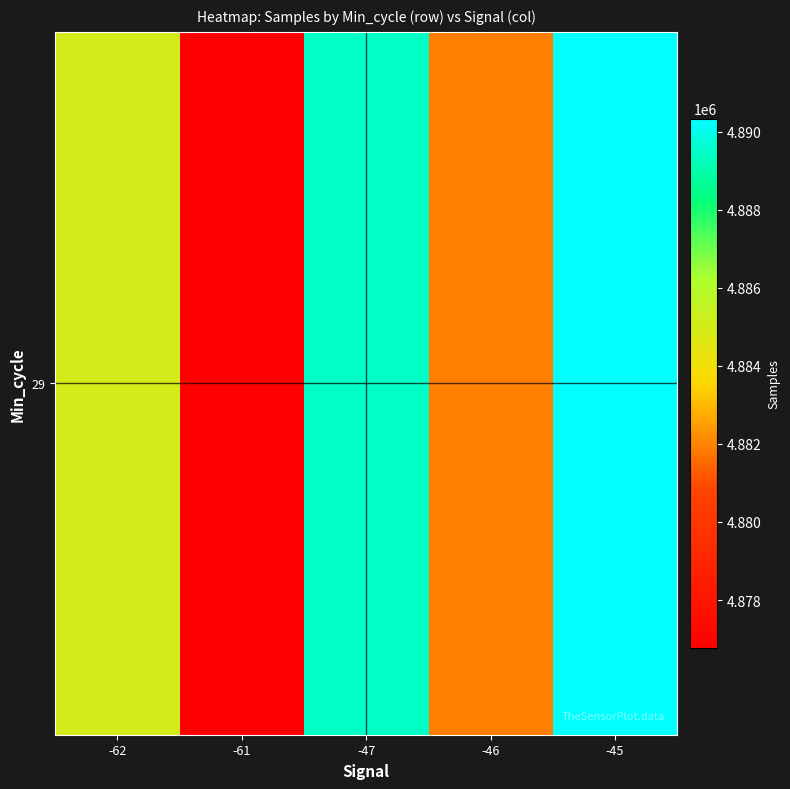

At which label is the value closest to 4883550?

-62